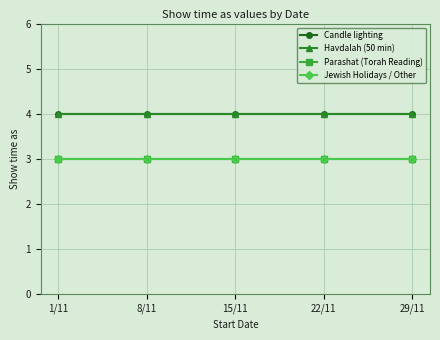

Which series has the largest total across all categories?

Candle lighting